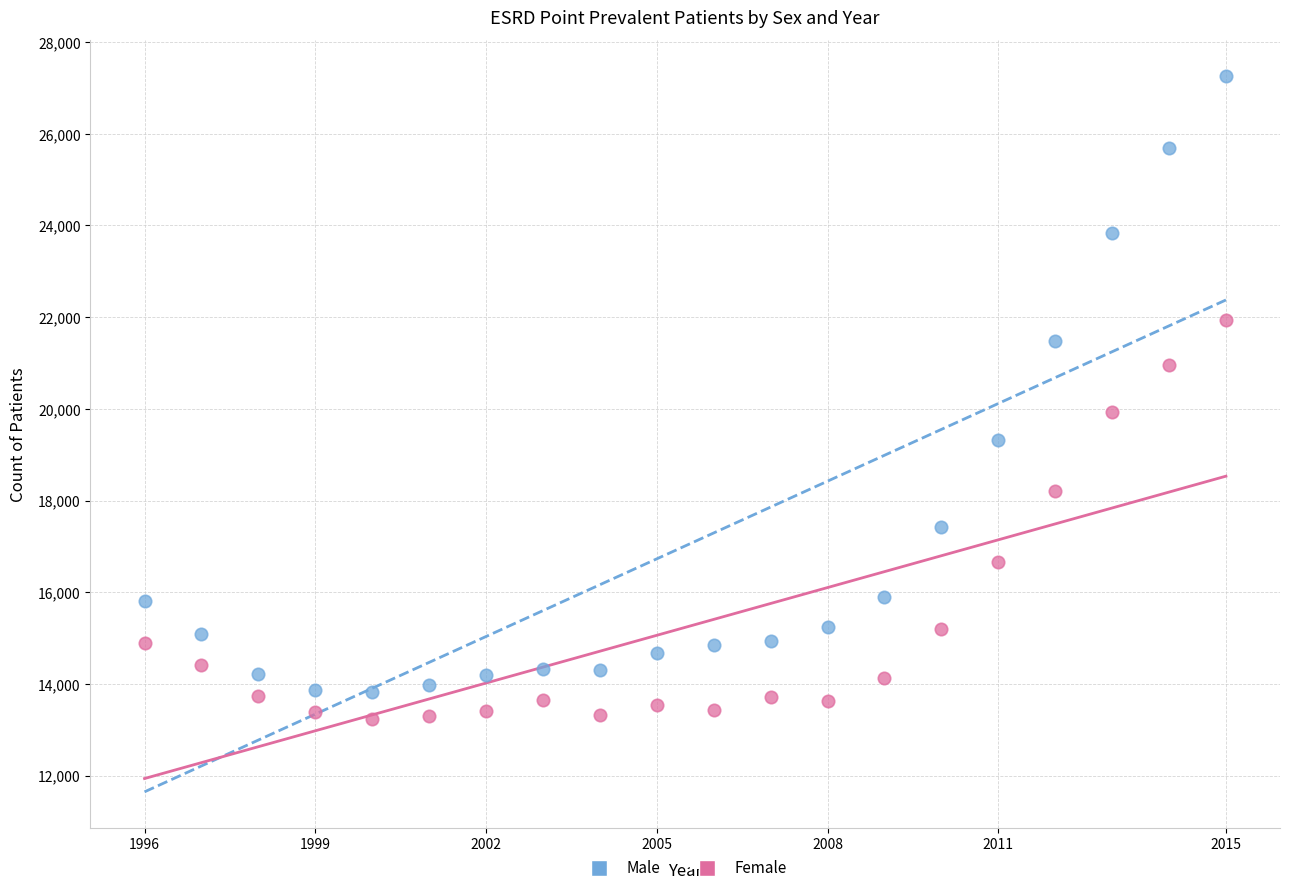

Which series has the largest Y range (max minus min)?

Male